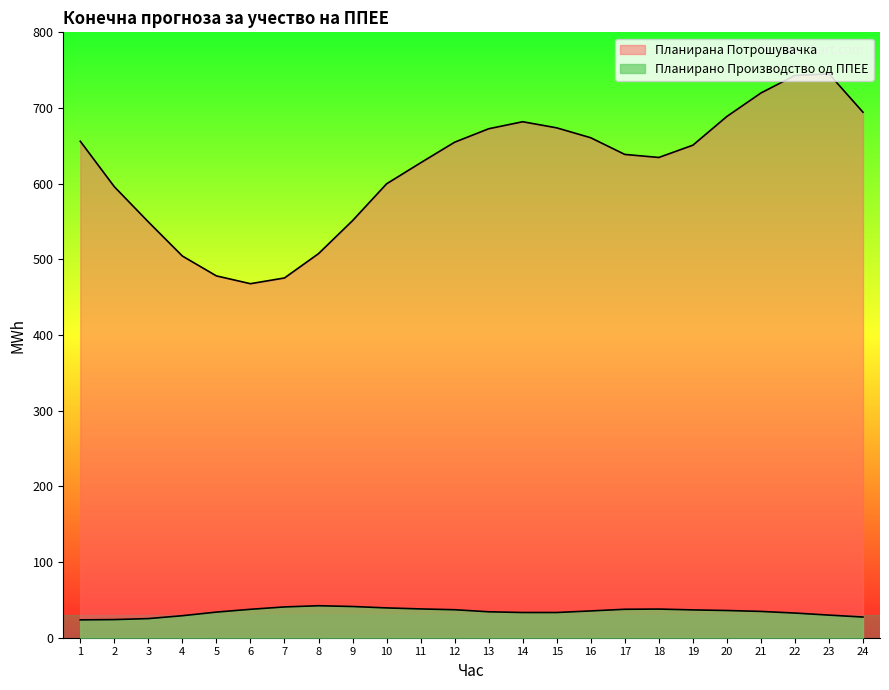

Rank the categories by Планирана Потрошувачка value from lowest to highest.

6, 7, 5, 4, 8, 3, 9, 2, 10, 11, 18, 17, 19, 12, 1, 16, 13, 15, 14, 20, 24, 21, 22, 23